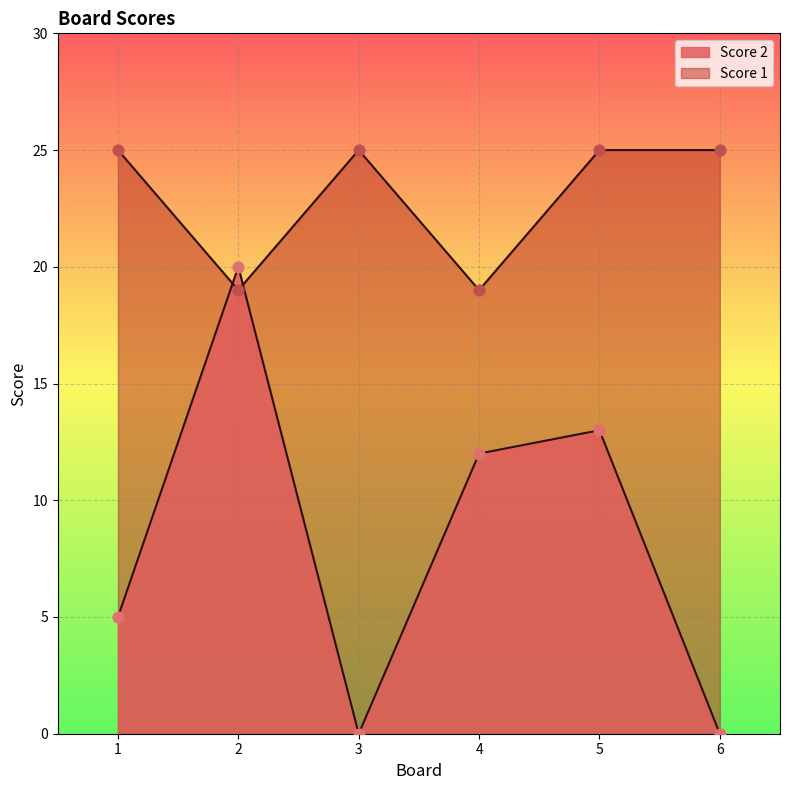

At which category is the sum across all series the highest?

2